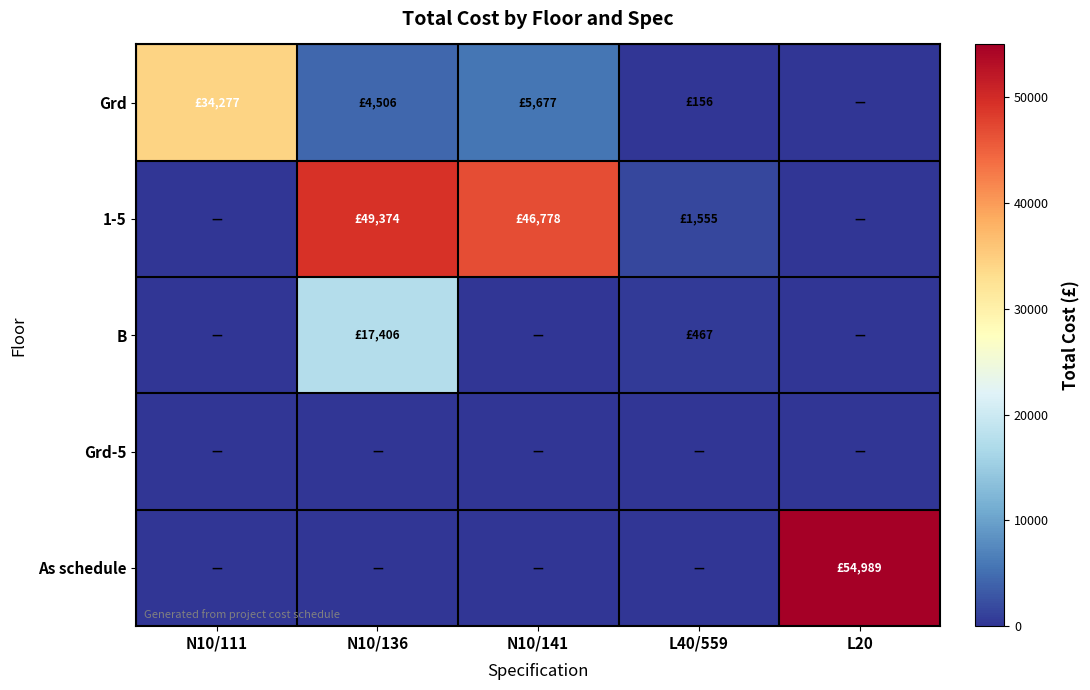

Between L20 and N10/111, which is larger?

N10/111